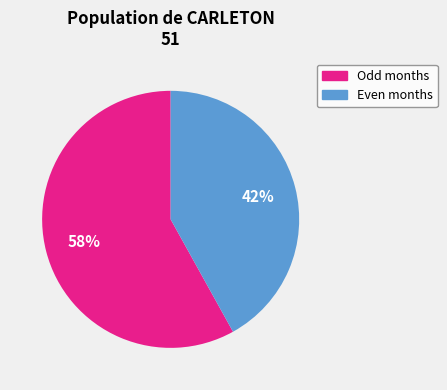

How many segments does this pie chart have?

2